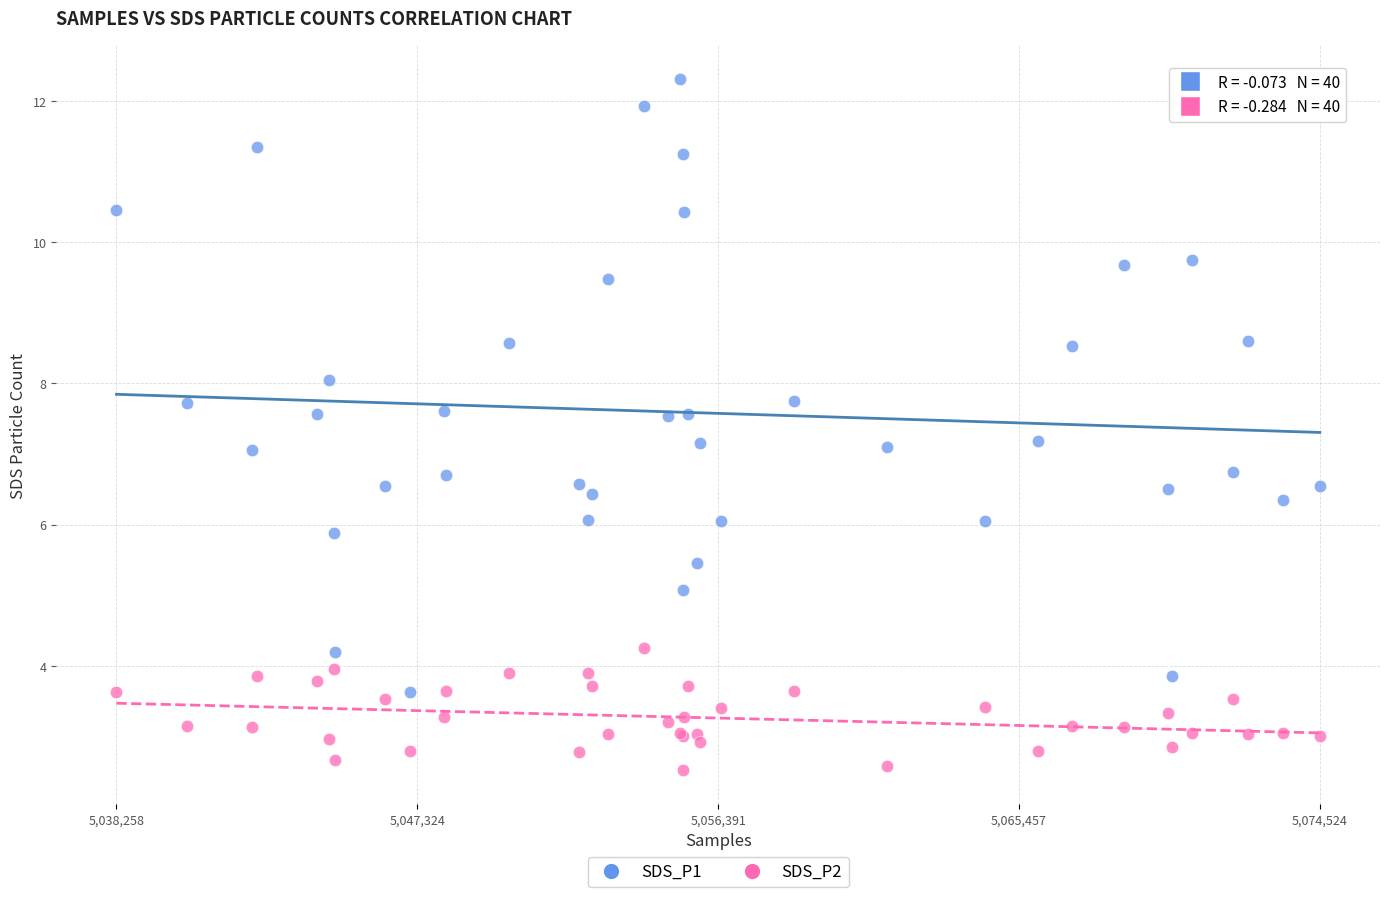

What is the X range (max minus min) for the scatter plot?

36266.0